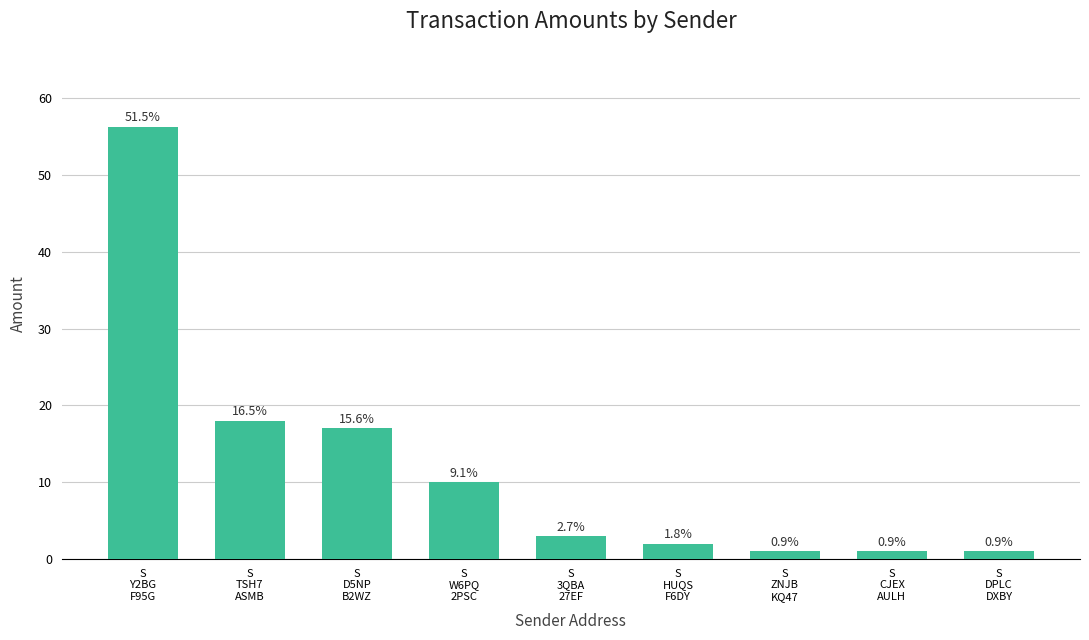

Does the chart contain stacked bars?

No